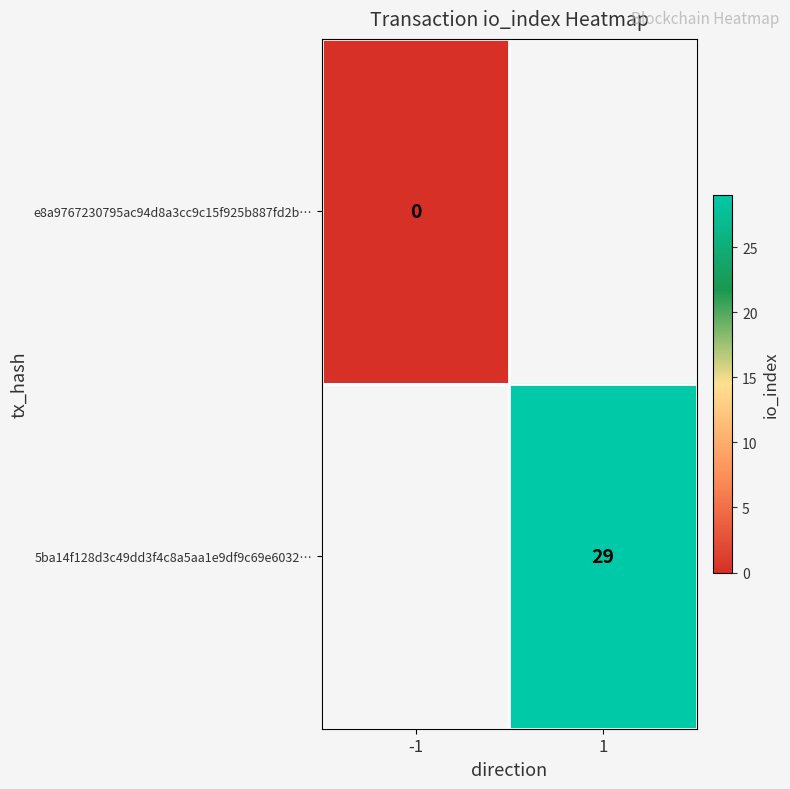

Is it true that 5ba14f128d3c49dd3f4c8a5aa1e9df9c69e6032… equals 29 at 1?

True